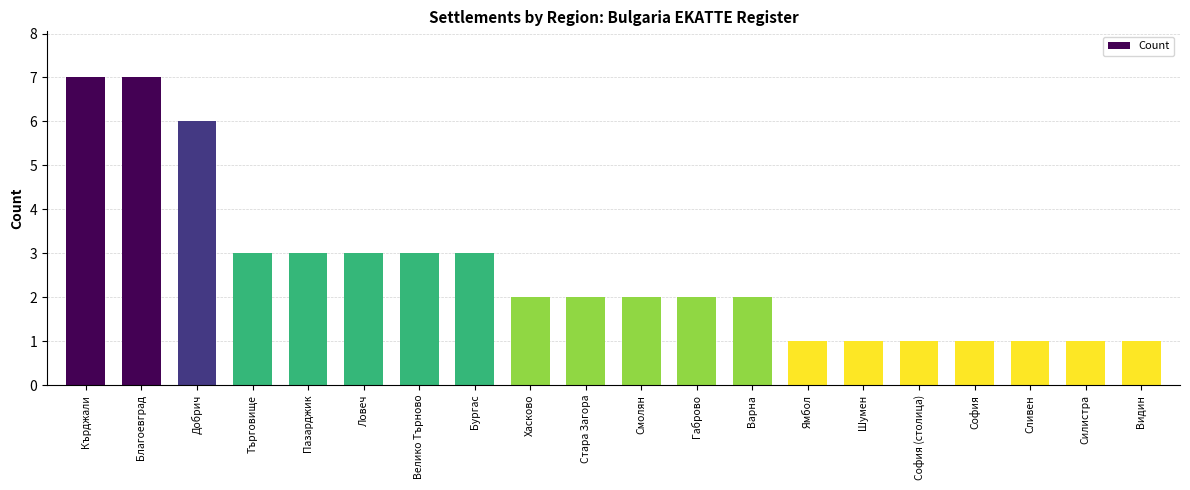

What is the sum of the values at Шумен and Варна?

3